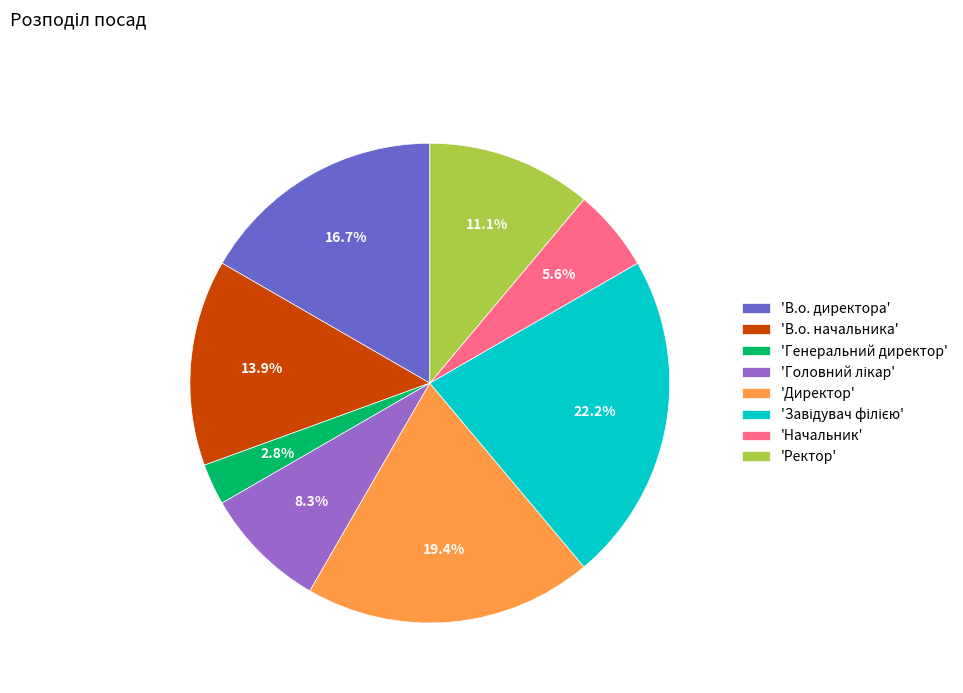

Which has a higher value, 'Ректор' or 'Директор'?

'Директор'